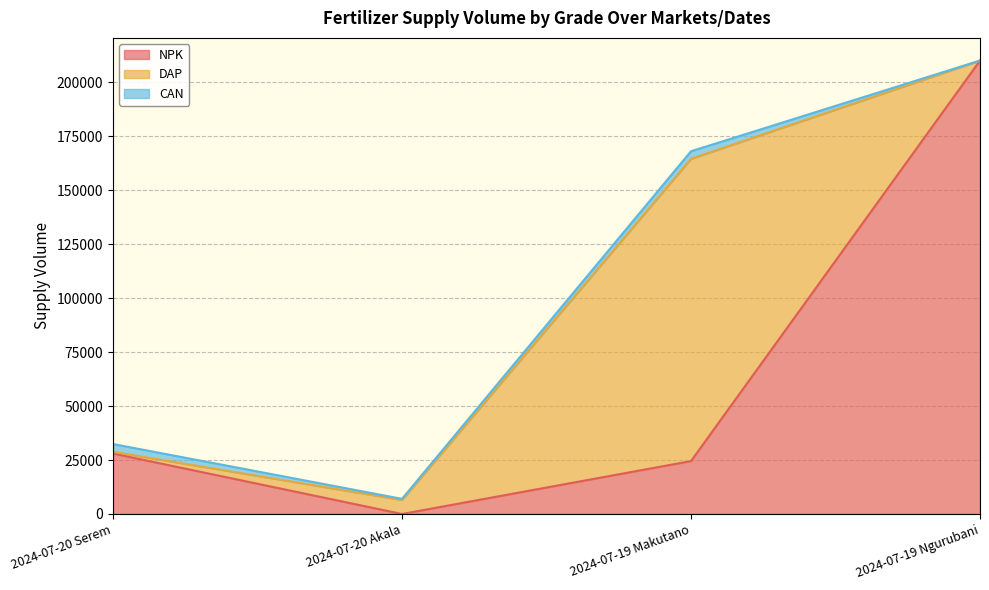

What is the sum of all CAN values?

7600